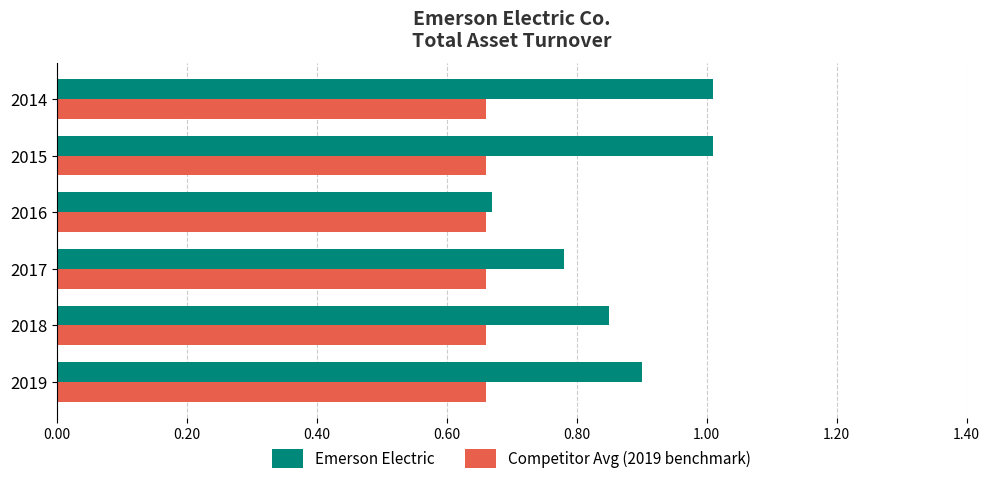

What is the difference between the maximum and minimum values in the Emerson Electric series?

0.3